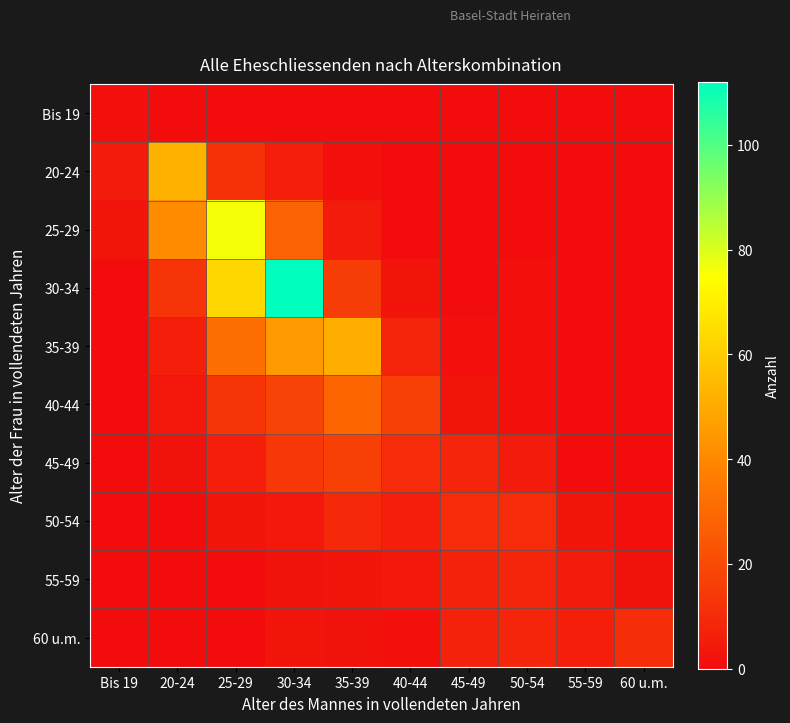

Reading right to left, extract all data points from this chart.

Bis 19: 60 u.m.=0	55-59=0	50-54=0	45-49=0	40-44=0	35-39=0	30-34=0	25-29=0	20-24=0	Bis 19=1
20-24: 60 u.m.=0	55-59=0	50-54=0	45-49=0	40-44=0	35-39=1	30-34=6	25-29=12	20-24=52	Bis 19=5
25-29: 60 u.m.=0	55-59=0	50-54=0	45-49=0	40-44=0	35-39=5	30-34=28	25-29=76	20-24=41	Bis 19=3
30-34: 60 u.m.=0	55-59=0	50-54=1	45-49=0	40-44=3	35-39=16	30-34=112	25-29=63	20-24=13	Bis 19=0
35-39: 60 u.m.=0	55-59=0	50-54=1	45-49=1	40-44=8	35-39=51	30-34=45	25-29=32	20-24=6	Bis 19=0
40-44: 60 u.m.=0	55-59=0	50-54=1	45-49=3	40-44=17	35-39=29	30-34=18	25-29=13	20-24=4	Bis 19=0
45-49: 60 u.m.=0	55-59=0	50-54=5	45-49=8	40-44=10	35-39=17	30-34=14	25-29=6	20-24=2	Bis 19=0
50-54: 60 u.m.=1	55-59=3	50-54=10	45-49=10	40-44=6	35-39=9	30-34=4	25-29=3	20-24=0	Bis 19=0
55-59: 60 u.m.=2	55-59=5	50-54=8	45-49=7	40-44=4	35-39=3	30-34=2	25-29=0	20-24=0	Bis 19=0
60 u.m.: 60 u.m.=11	55-59=6	50-54=8	45-49=7	40-44=1	35-39=2	30-34=3	25-29=0	20-24=0	Bis 19=0